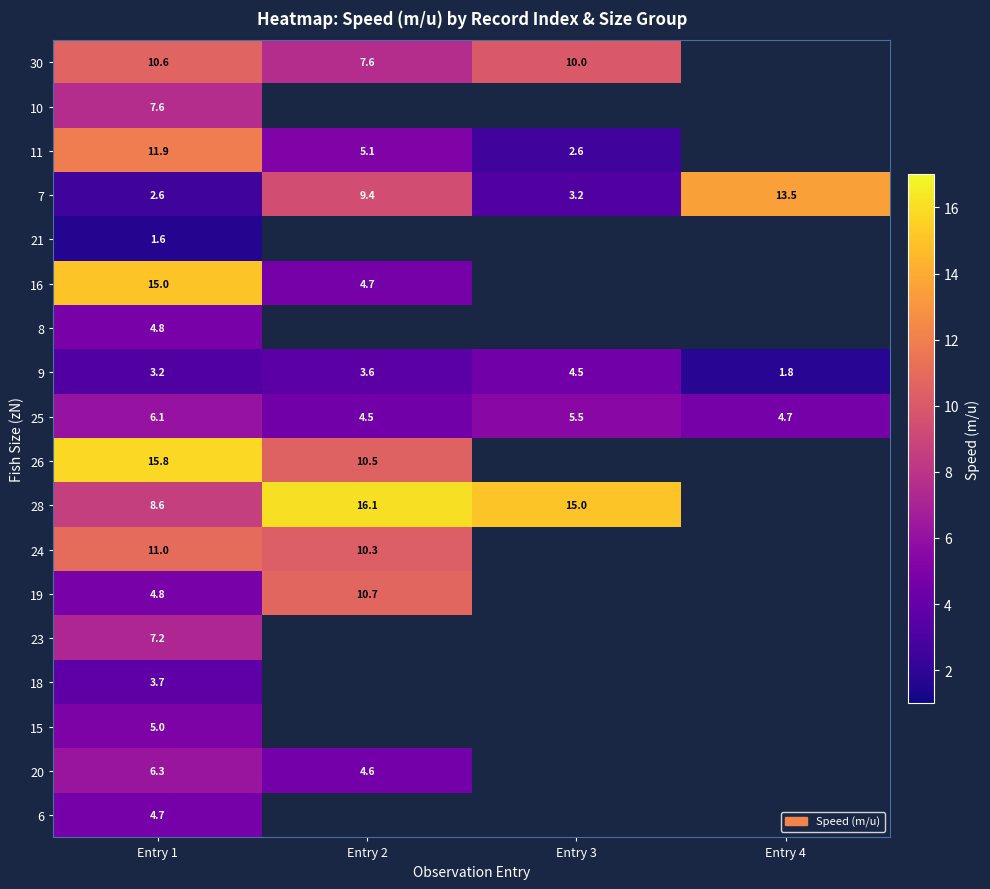

What is the maximum value for 25?

6.1